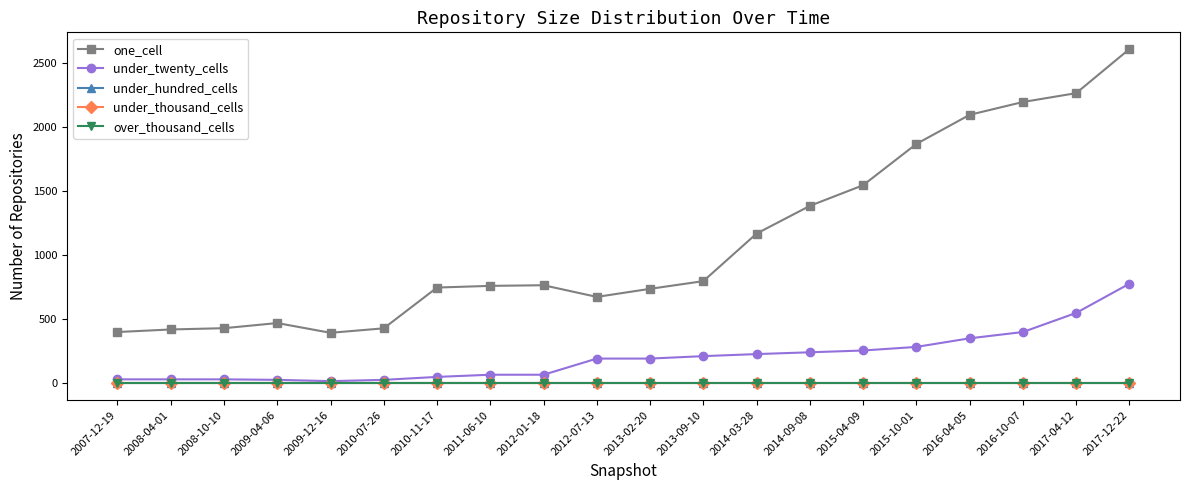

Does the chart have visible grid lines?

No